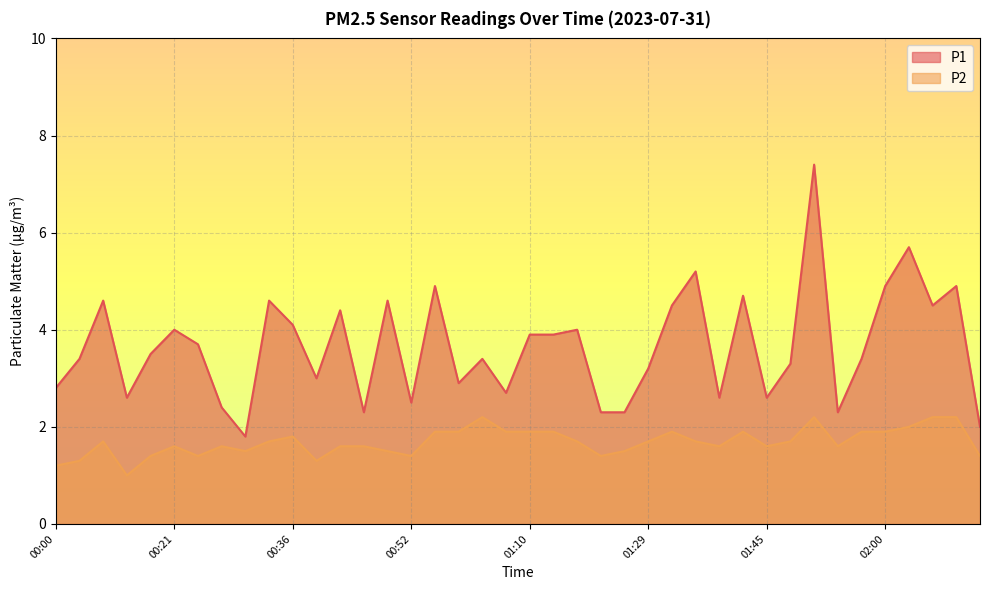

What is the minimum value shown in the chart?

1.0